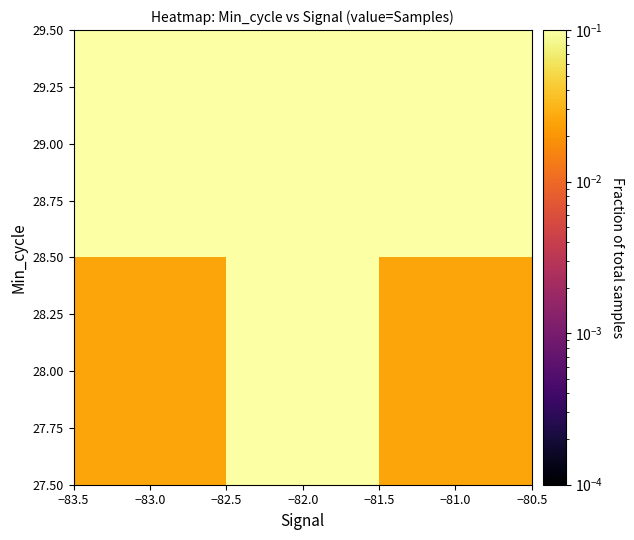

At which category does the chart reach its peak across all series?

−82.0